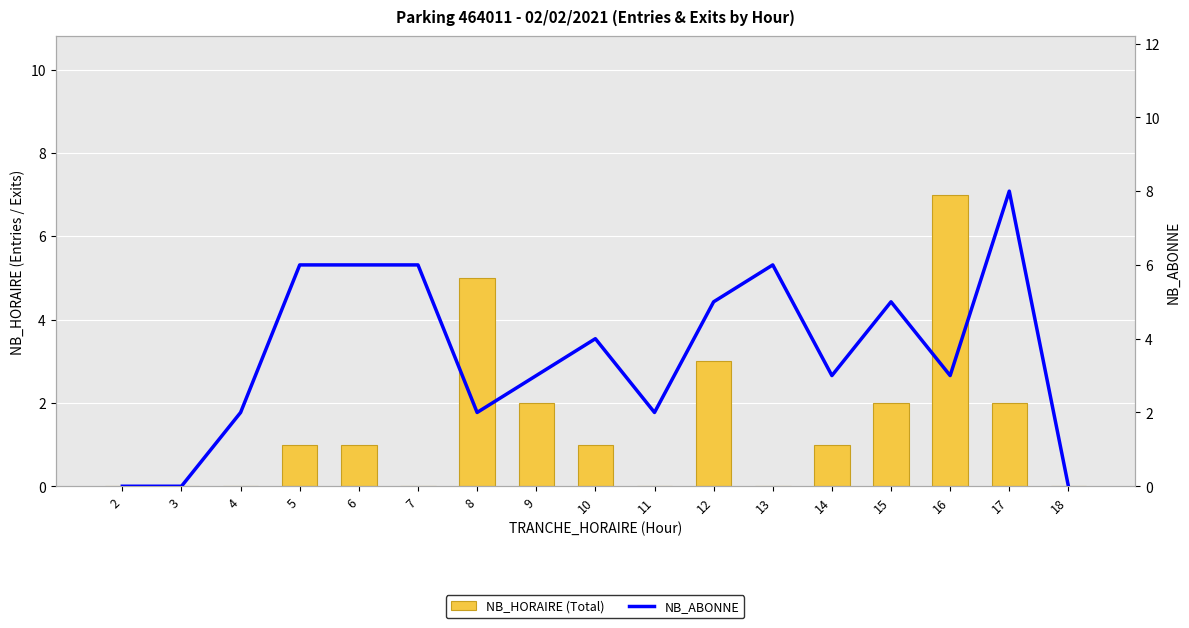

What is the spread (max minus min) of values at 15?

3